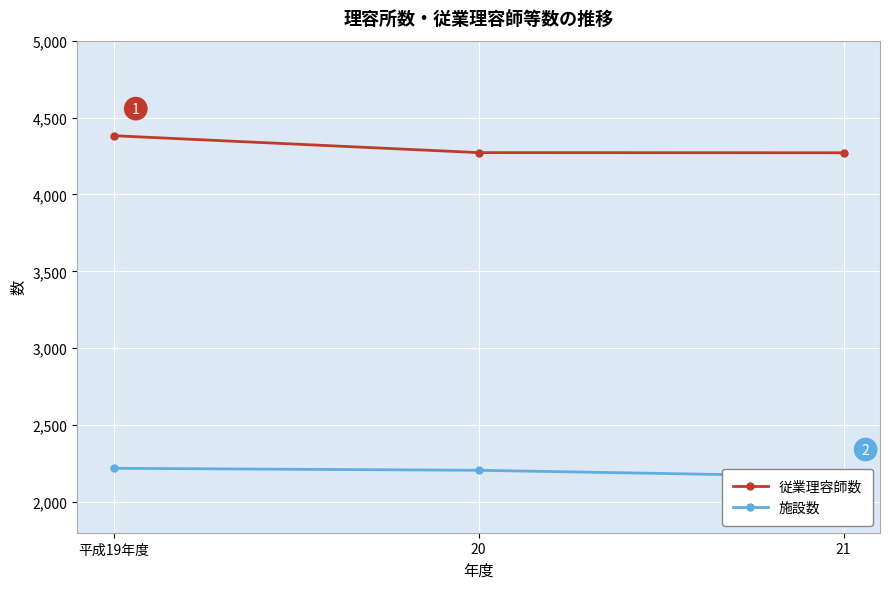

What is the difference between the 施設数 values at 21 and 平成19年度?

54